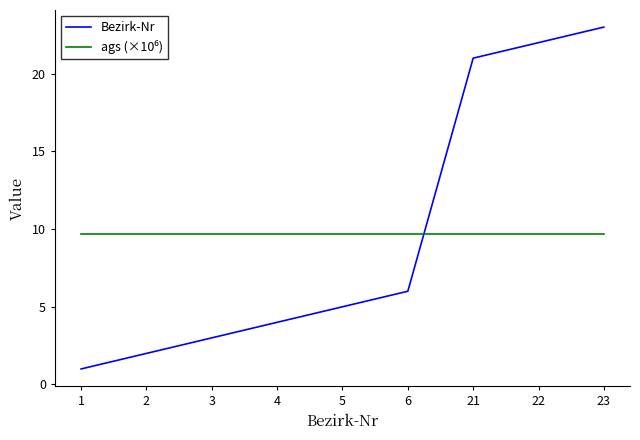

What is the difference between the highest and lowest values at 2?

7.7